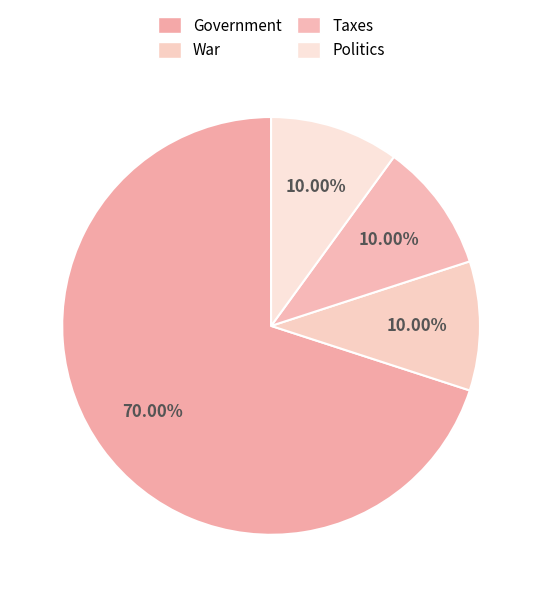

Is it true that War is 10% of the pie?

True